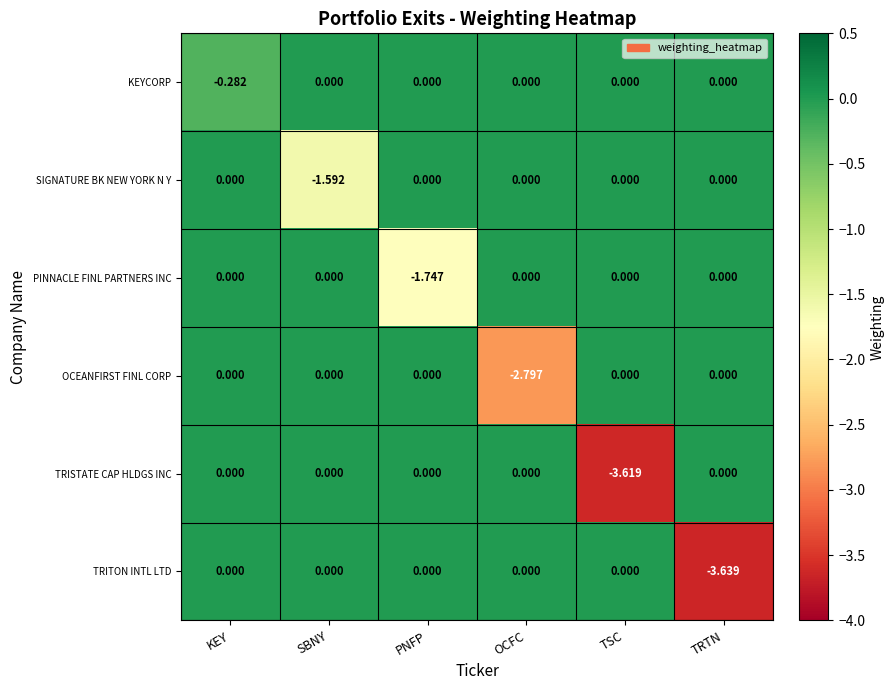

At which category is the sum across all series the highest?

KEY